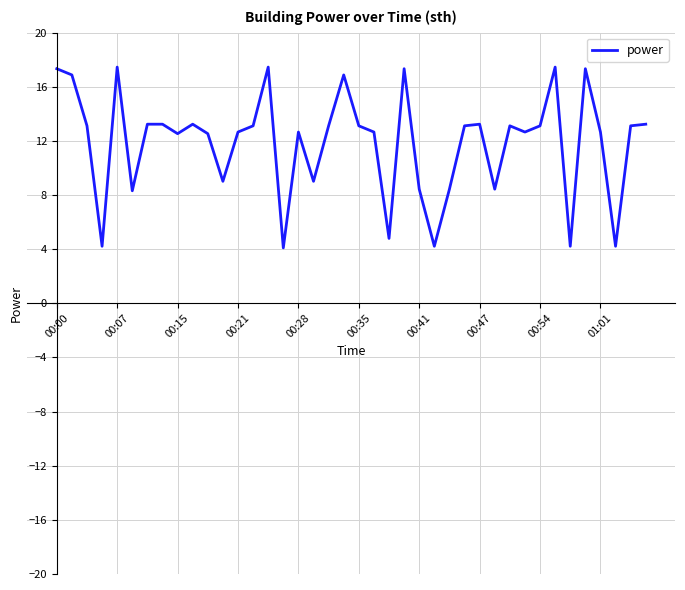

What is the minimum value shown in the chart?

4.1